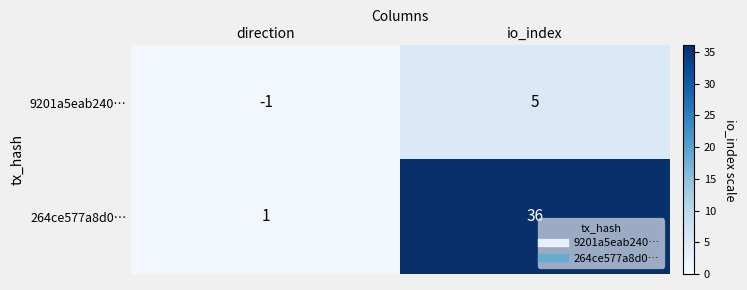

Count the number of categories in the chart.

2